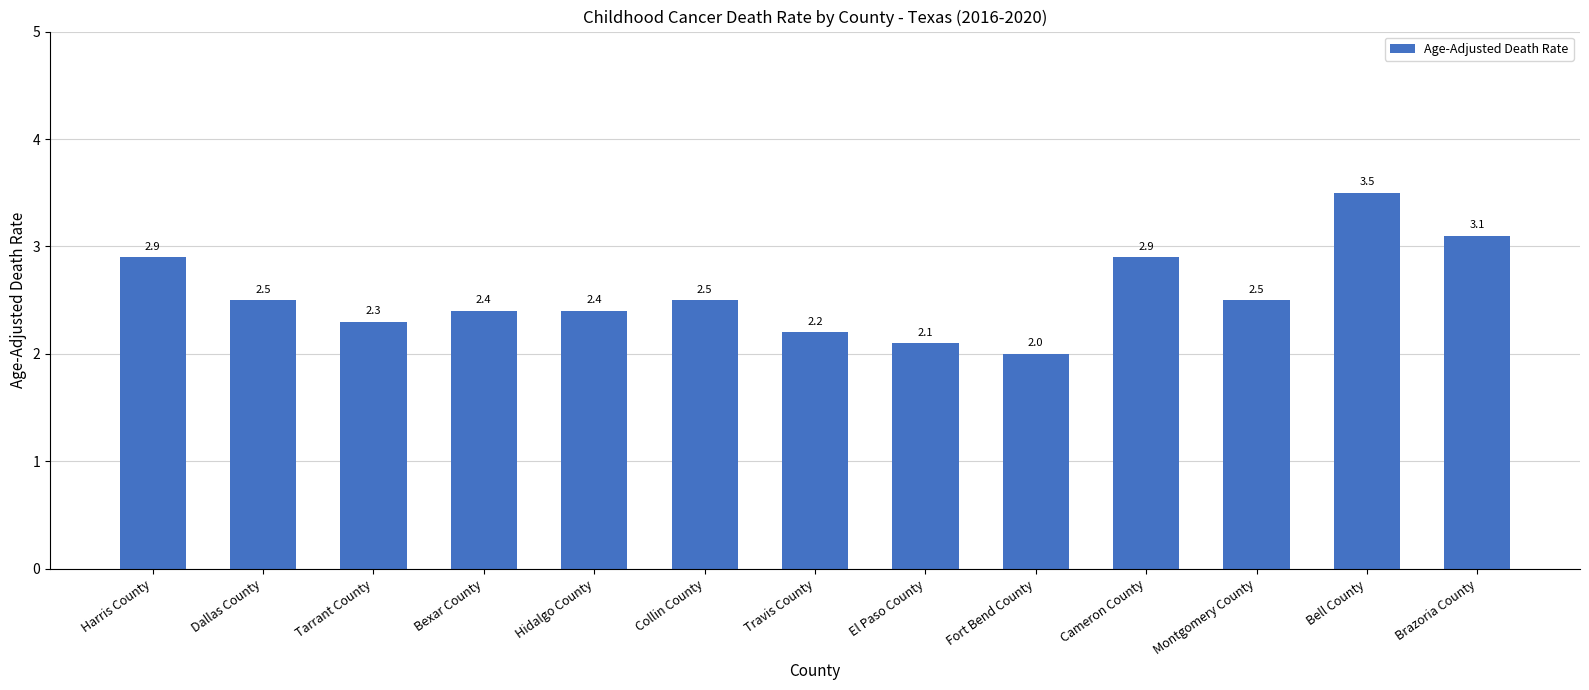

What is the difference between the second highest and minimum values?

1.1